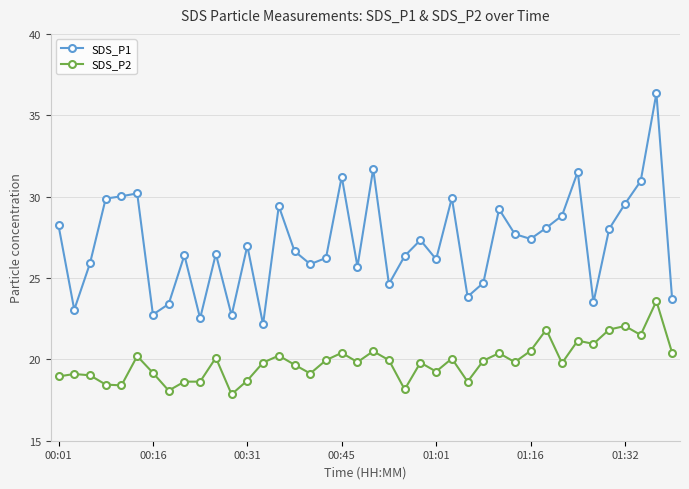

What is the difference between the maximum and minimum values in the SDS_P2 series?

5.7